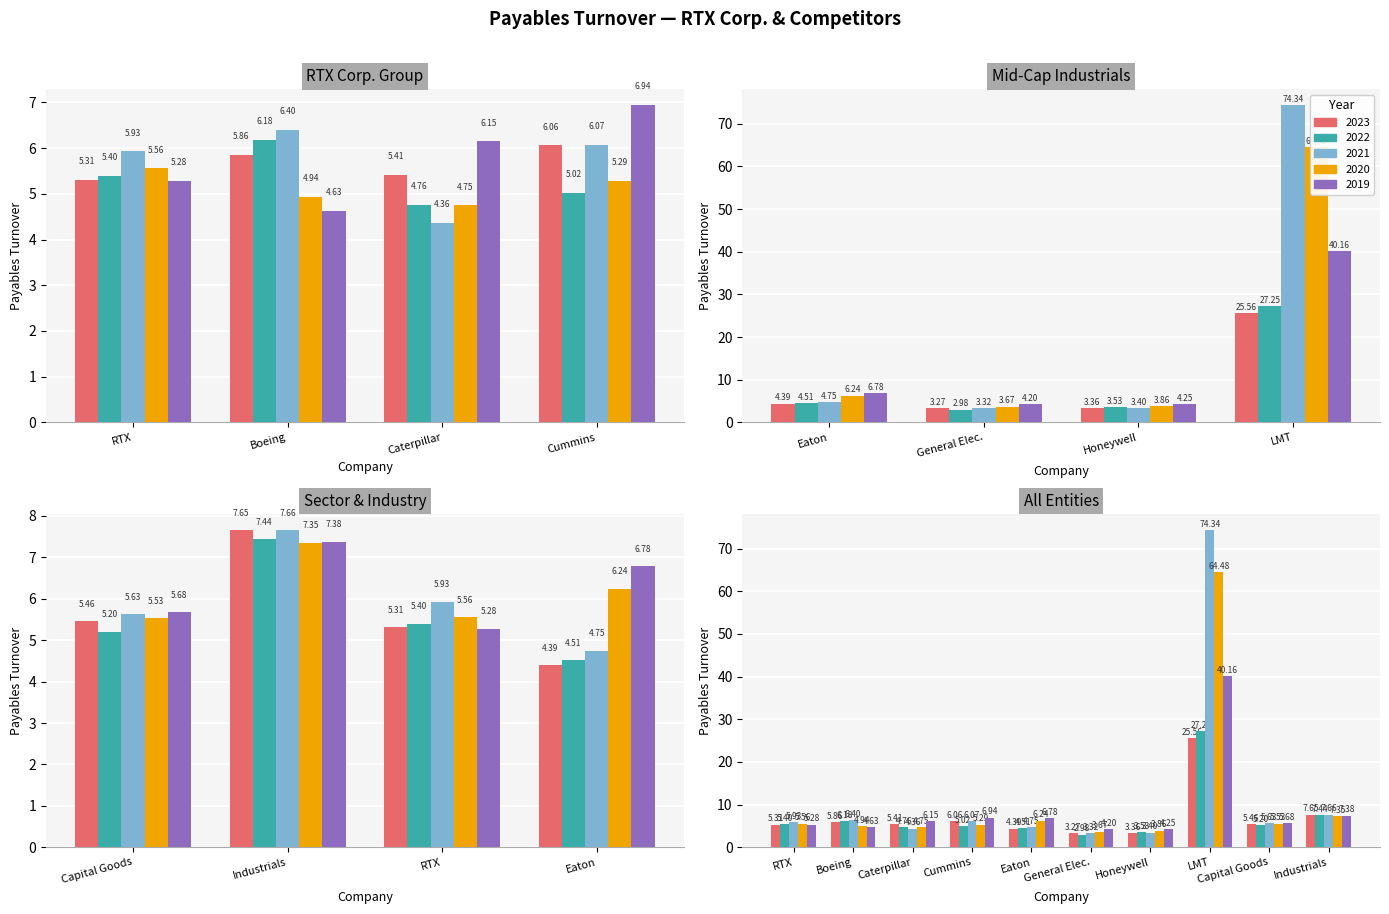

What is the value of the 2020 bar at the 10th from the left?

7.3